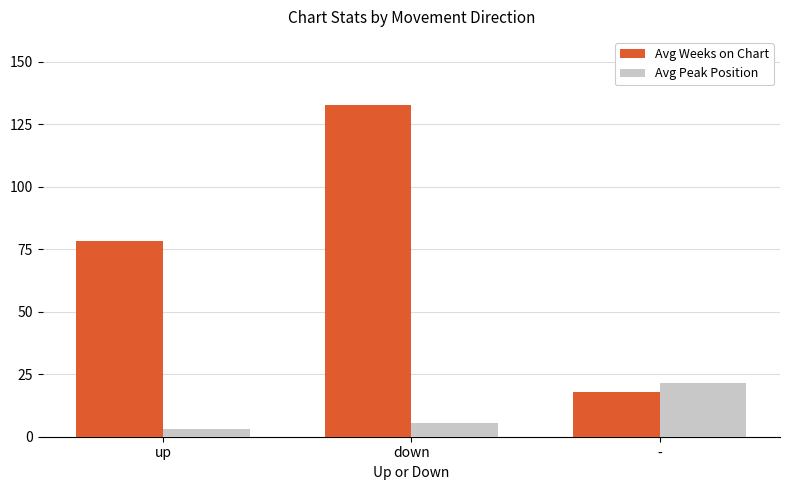

What are all the series names shown in the legend?

Avg Weeks on Chart, Avg Peak Position